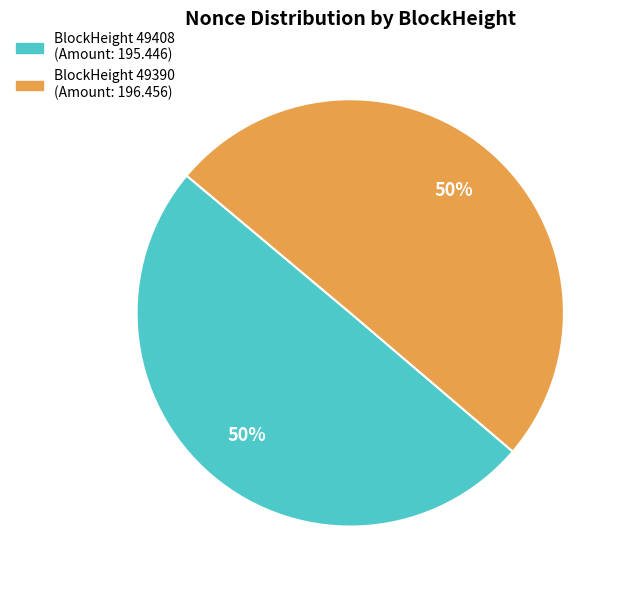

To the nearest percent, what is the average slice percentage?

50%